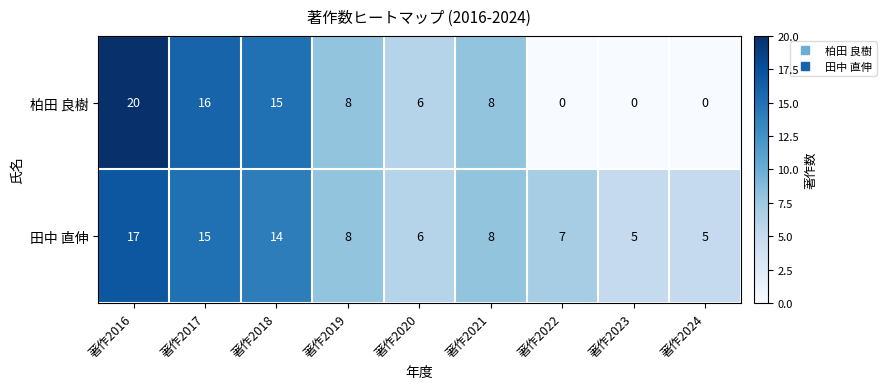

Rank the series at 著作2016 from highest to lowest value.

柏田 良樹, 田中 直伸